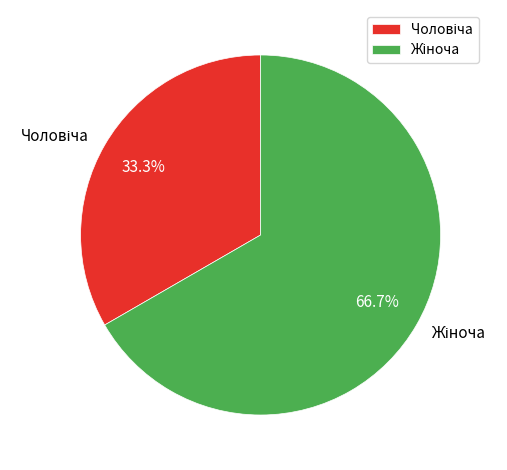

Does any single category account for the majority?

Yes